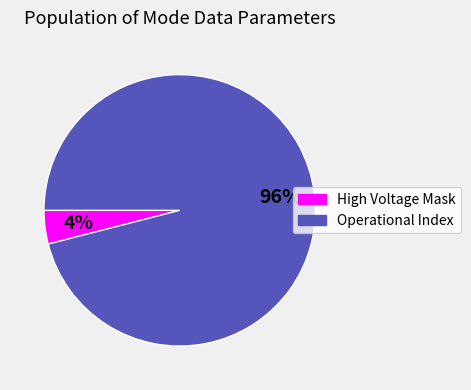

Is there a majority slice in this chart?

Yes